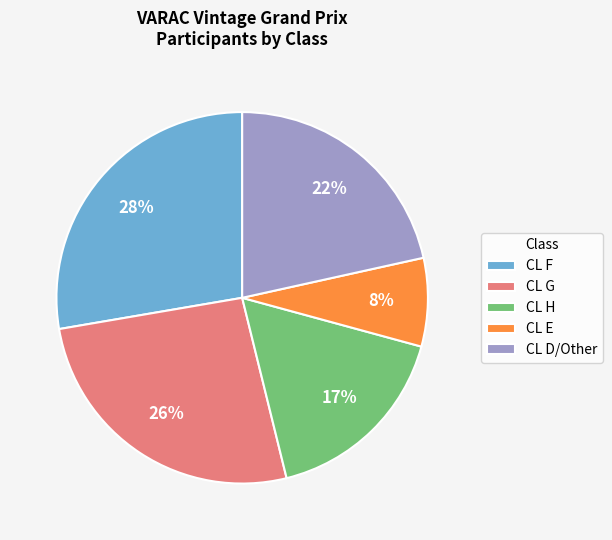

Which has a higher value, CL H or CL G?

CL G